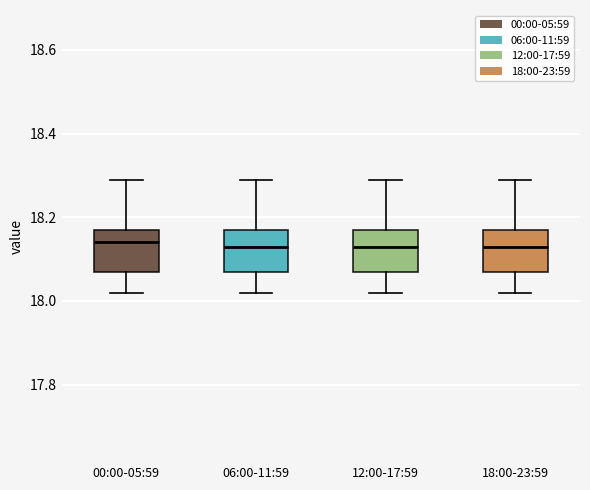

Reading left to right, read every box against the y-axis: the position of its median line, the range the box covers, and the ends of its whiskers. The values are not printed on the chart, so give them approximately, as read against the axis.

00:00-05:59: median 18.14, box 18.08 to 18.18, whiskers 18.02 to 18.30
06:00-11:59: median 18.14, box 18.08 to 18.18, whiskers 18.02 to 18.30
12:00-17:59: median 18.14, box 18.08 to 18.18, whiskers 18.02 to 18.30
18:00-23:59: median 18.14, box 18.08 to 18.18, whiskers 18.02 to 18.30